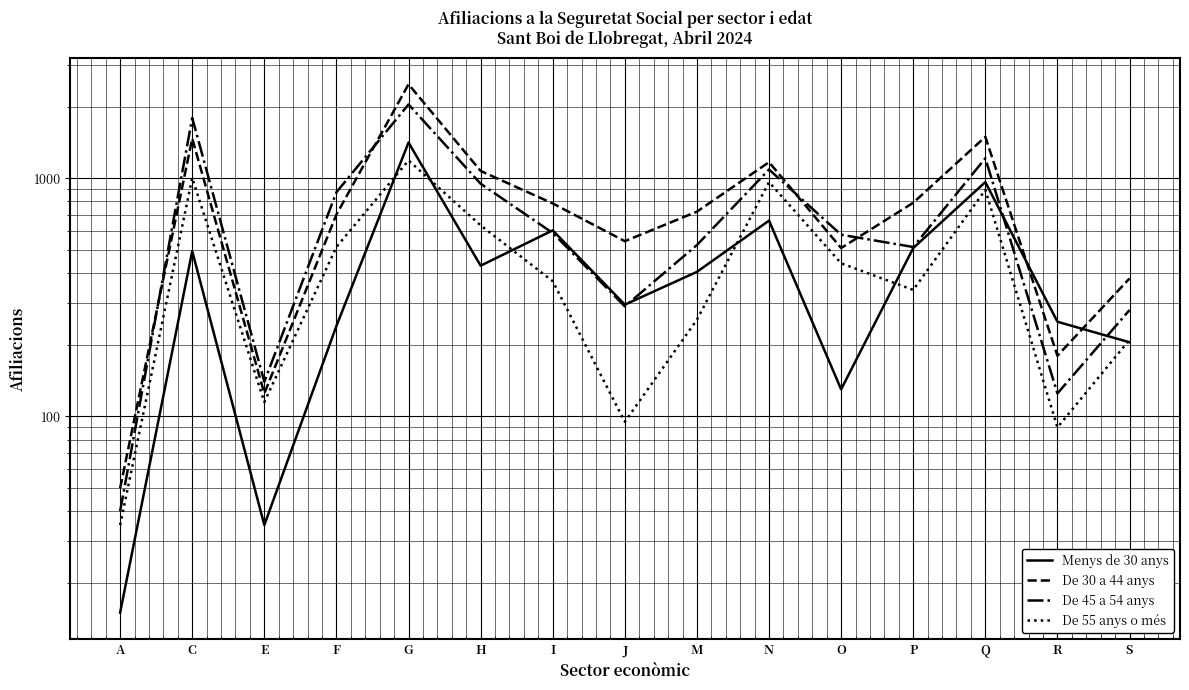

What position from the right is M?

7